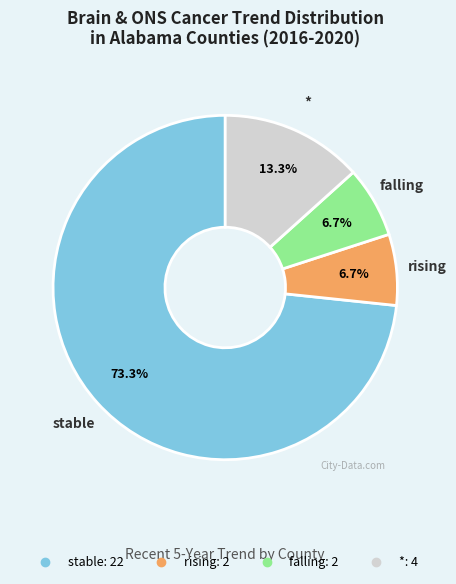

What percentage is the * slice, to the nearest percent?

13%